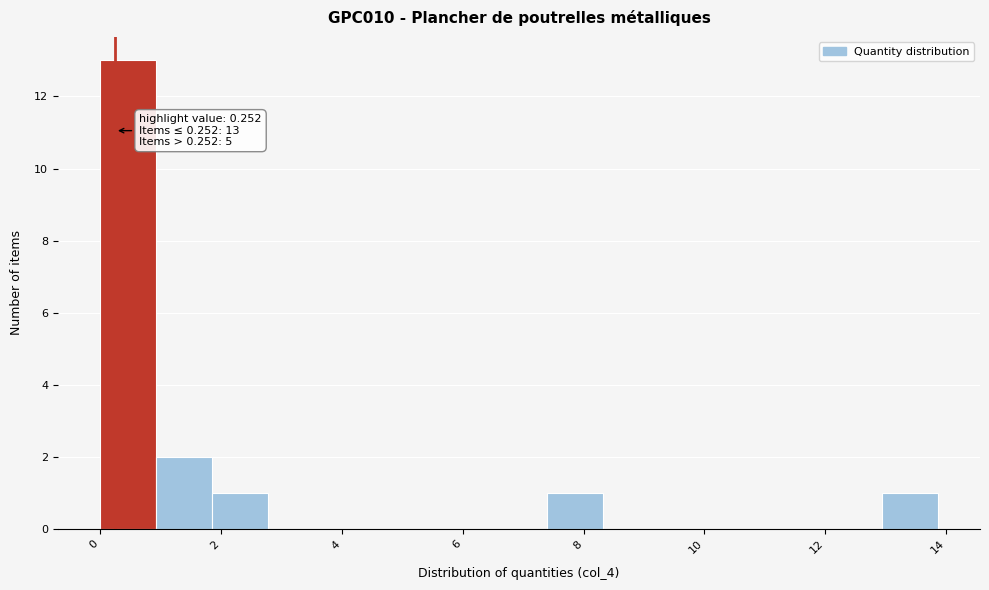

Which range on the x-axis has the tallest bar?

0.0 to 1.0